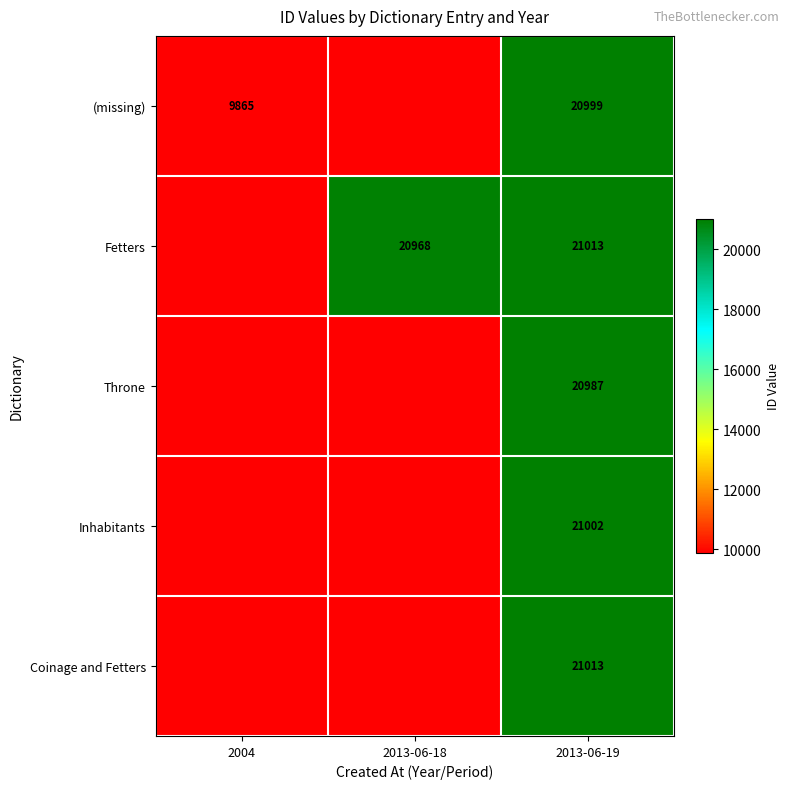

Is it true that (missing) equals 9865 at 2004?

True